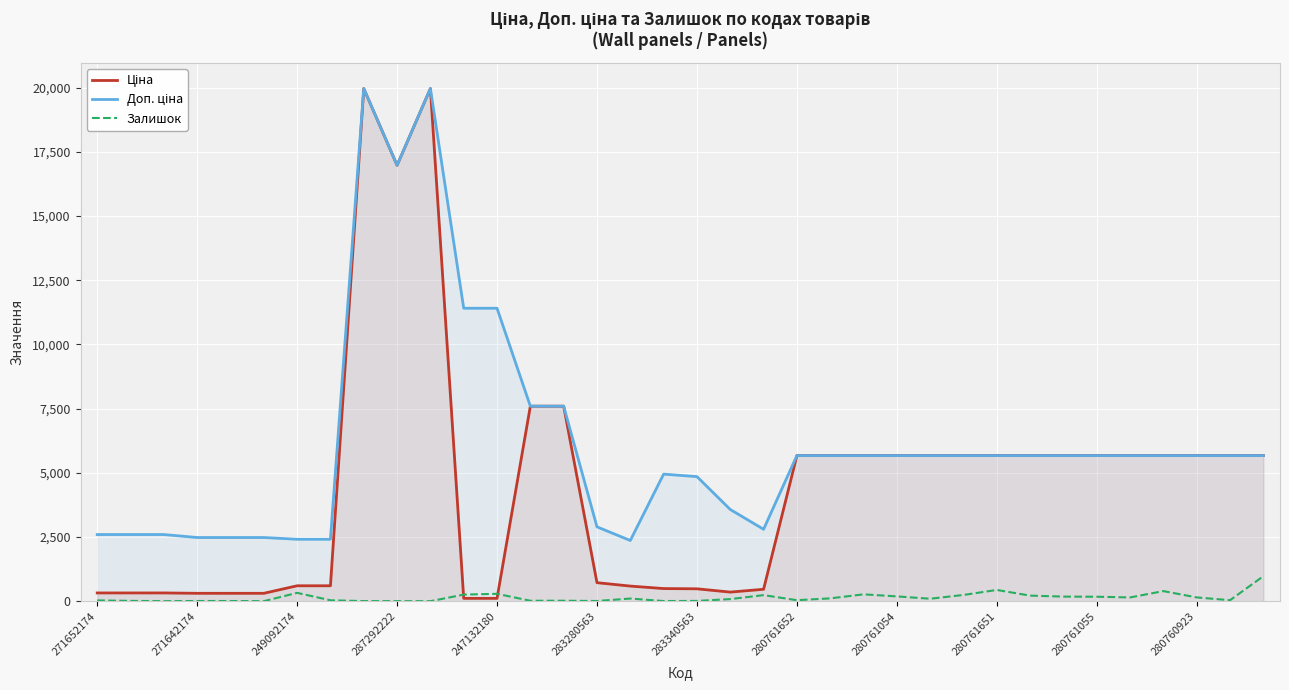

What is the label of the 18th point from the left?

17